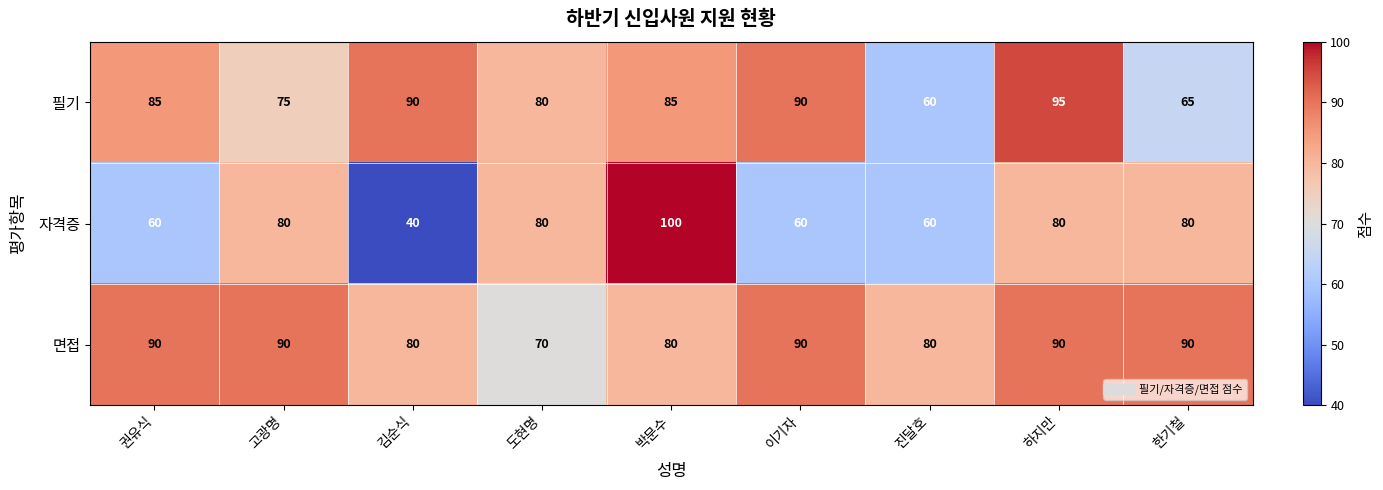

Reading right to left, list all the values displayed in this chart.

필기: 65	95	60	90	85	80	90	75	85
자격증: 80	80	60	60	100	80	40	80	60
면접: 90	90	80	90	80	70	80	90	90